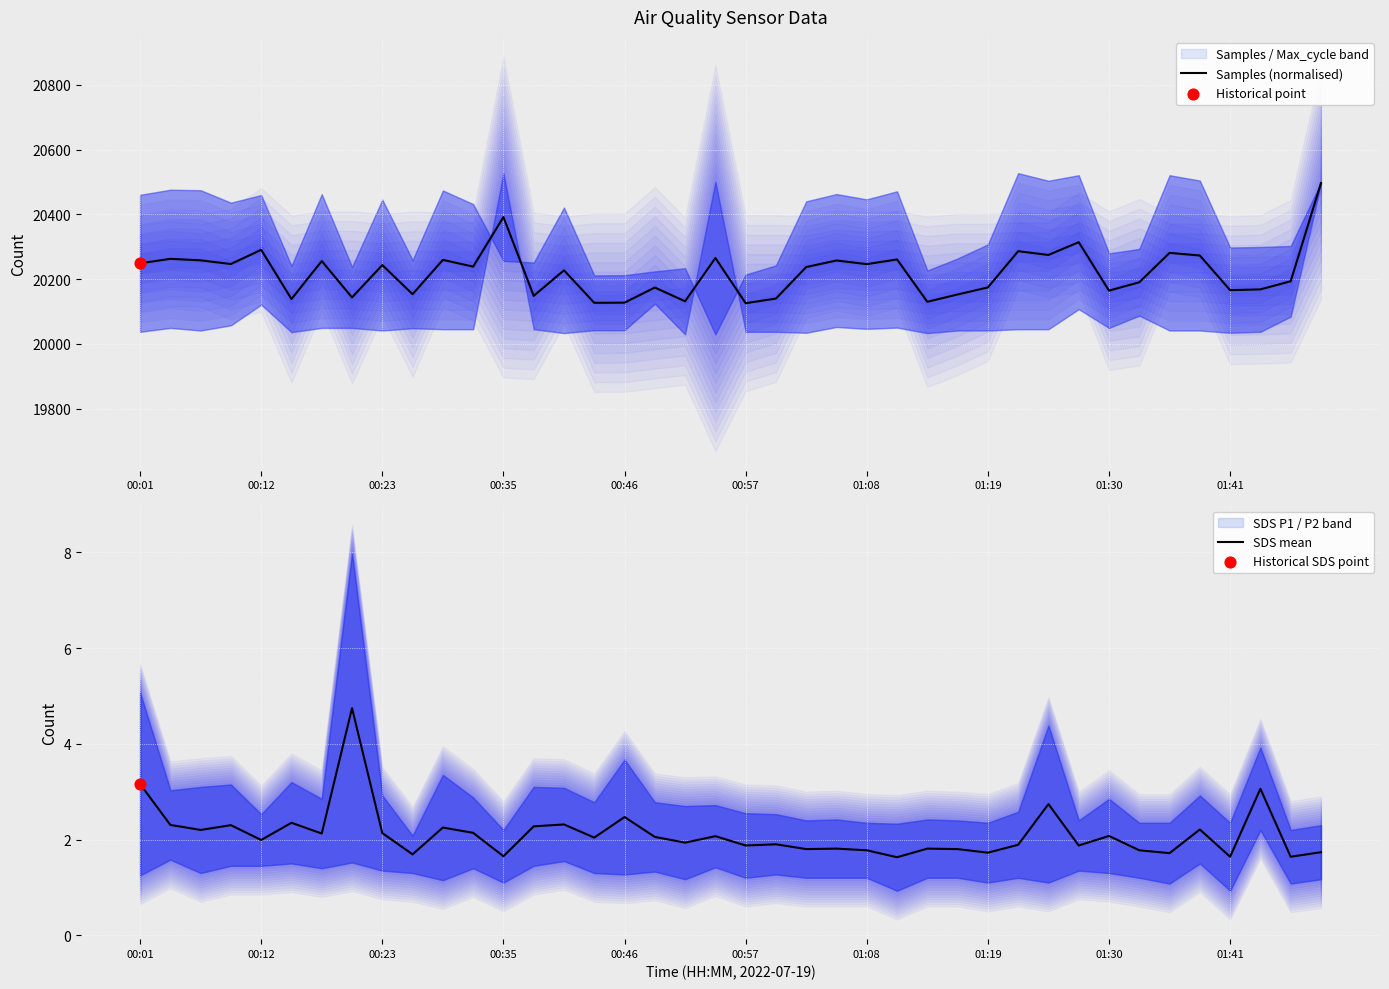

Which series contains the lowest Y value?

SDS mean